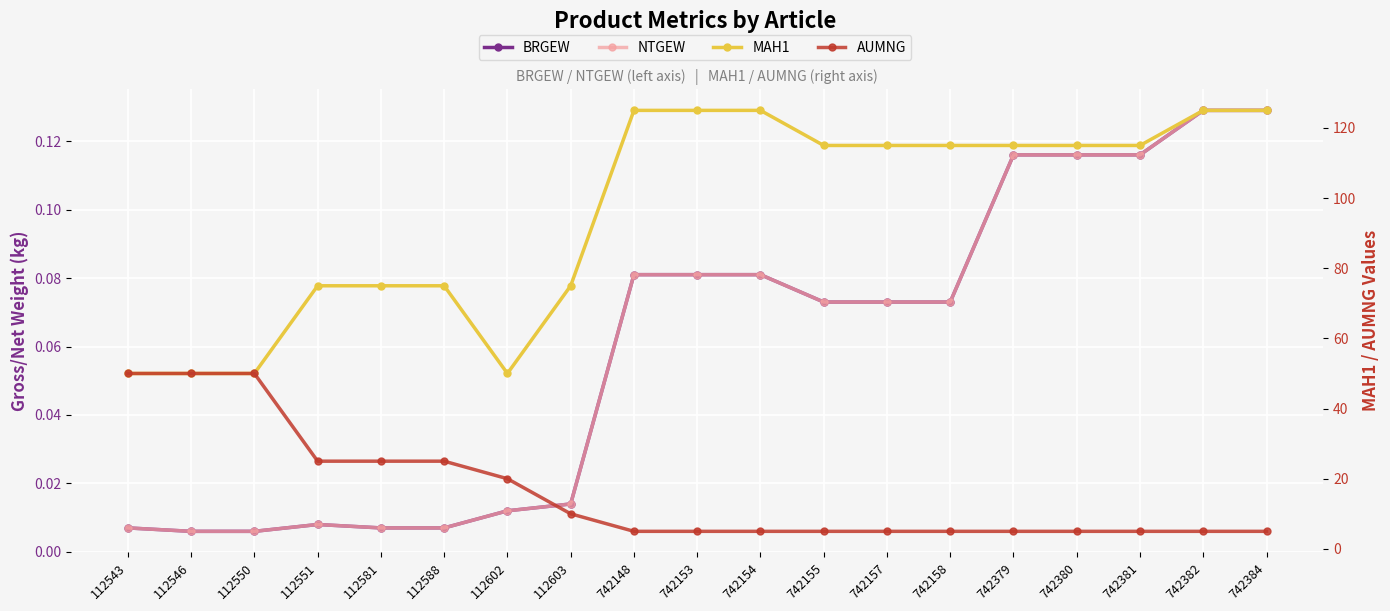

What are all the series names shown in the legend?

BRGEW, NTGEW, MAH1, AUMNG